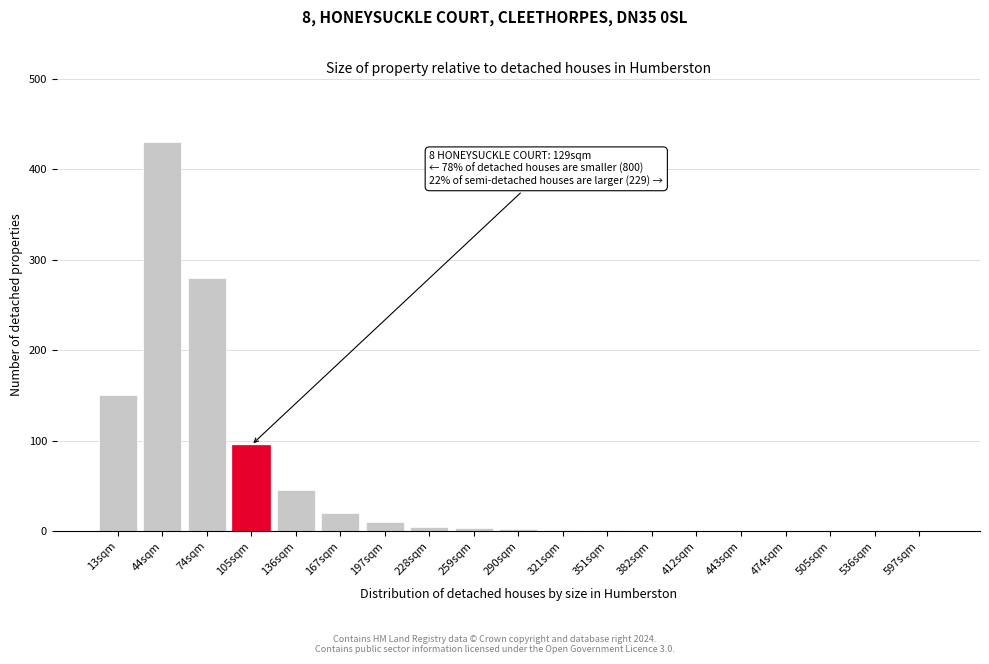

What is the maximum value shown in the chart?

430